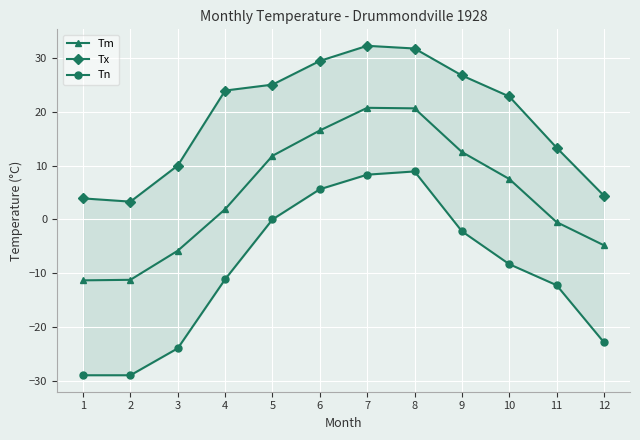

What is the average value of the Tn series?

-9.6